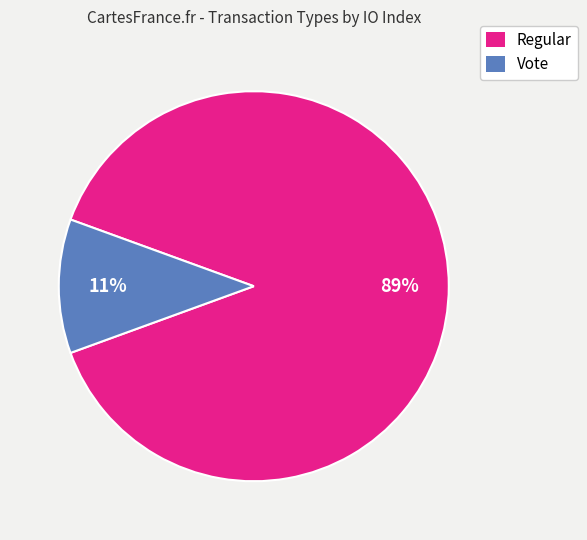

To the nearest percent, what is the difference between the largest and smallest slice percentages?

78%